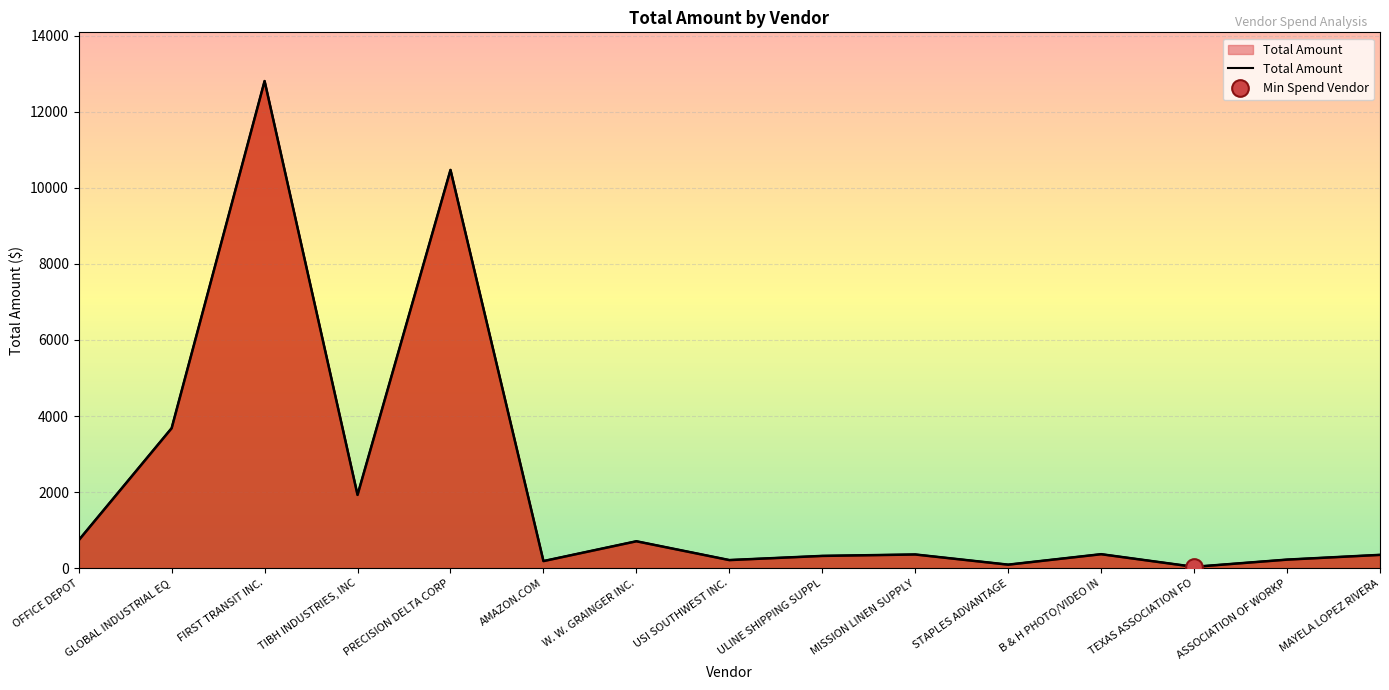

What is the label of the 8th point from the left?

USI SOUTHWEST INC.